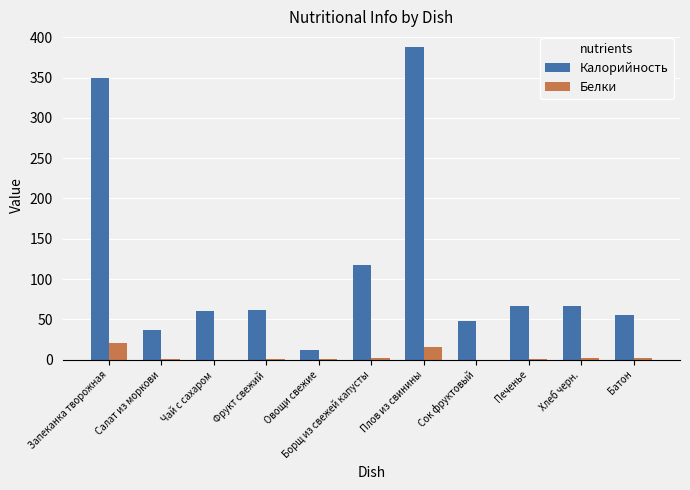

Which series has the largest total across all categories?

Калорийность